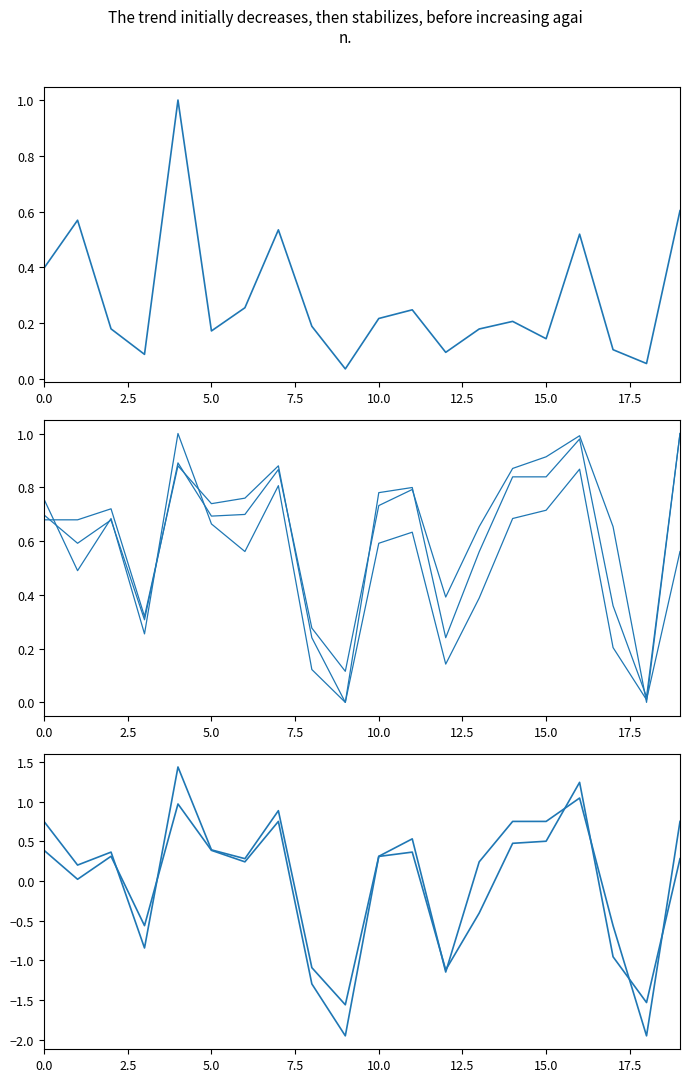

How many interior local valleys does the Avg_pI series have?

6